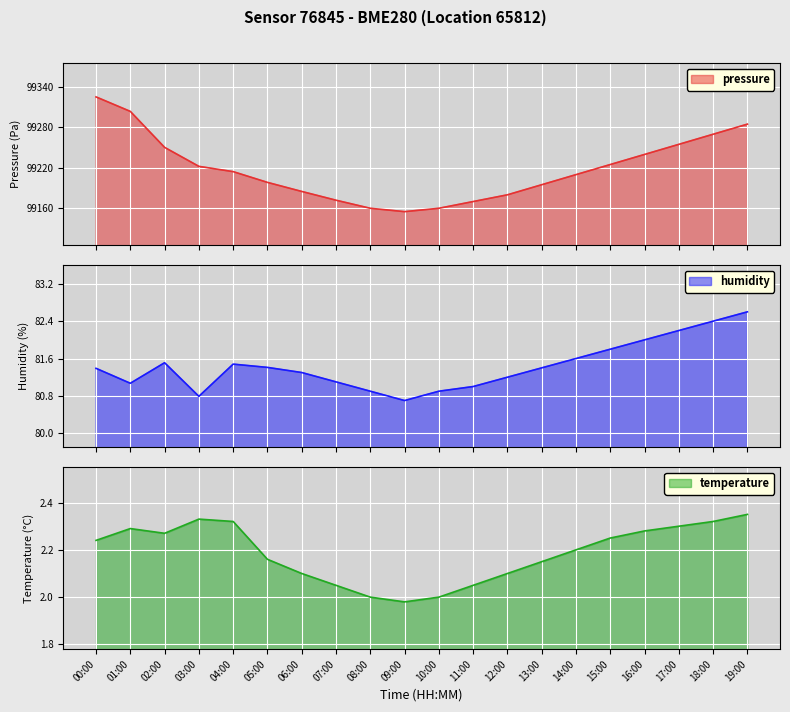

Reading left to right, extract all data points from this chart.

pressure: 99325.5	99303.9	99250.5	99222.3	99214.4	99198.5	99185.0	99172.0	99160.0	99155.0	99160.0	99170.0	99180.0	99195.0	99210.0	99225.0	99240.0	99255.0	99270.0	99285.0
humidity: 81.4	81.1	81.5	80.8	81.5	81.4	81.3	81.1	80.9	80.7	80.9	81.0	81.2	81.4	81.6	81.8	82.0	82.2	82.4	82.6
temperature: 2.2	2.3	2.3	2.3	2.3	2.2	2.1	2.0	2.0	2.0	2.0	2.0	2.1	2.1	2.2	2.2	2.3	2.3	2.3	2.4